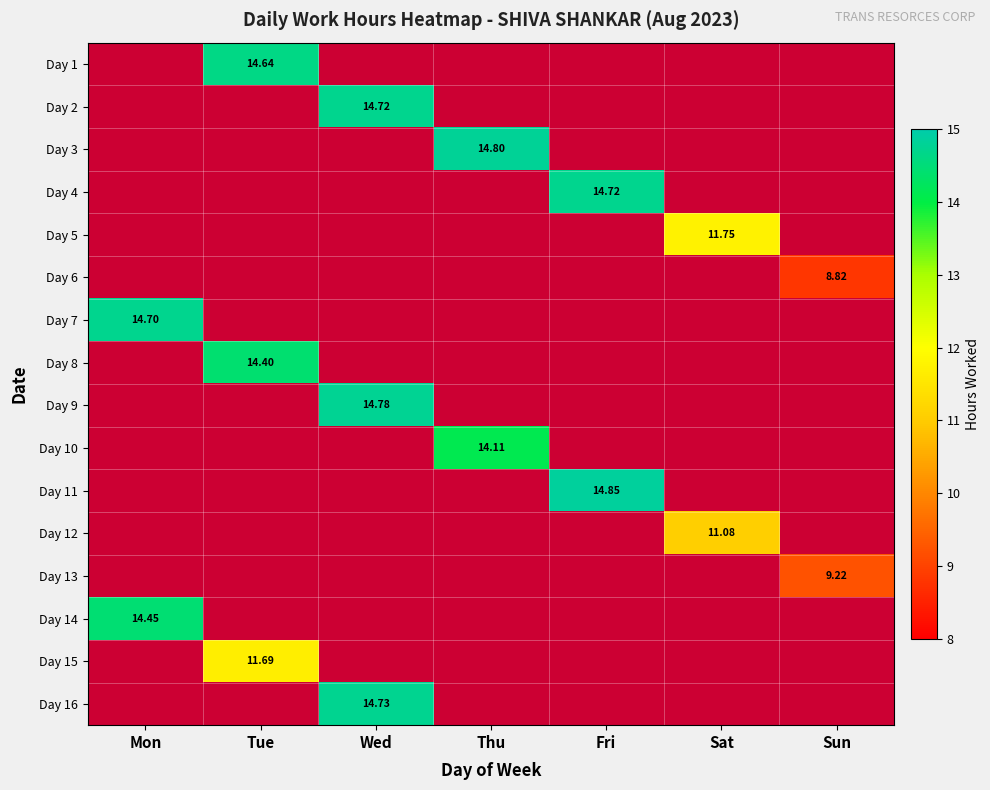

How many data points does each series have?

7